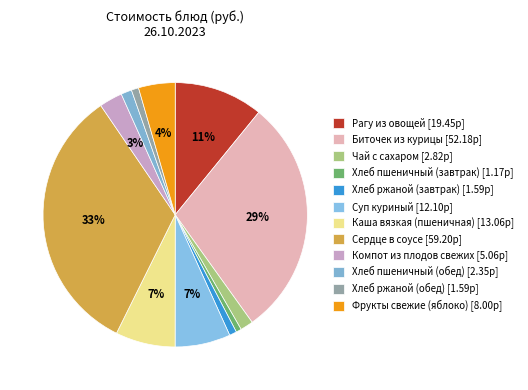

To the nearest percent, what is the average slice percentage?

8%